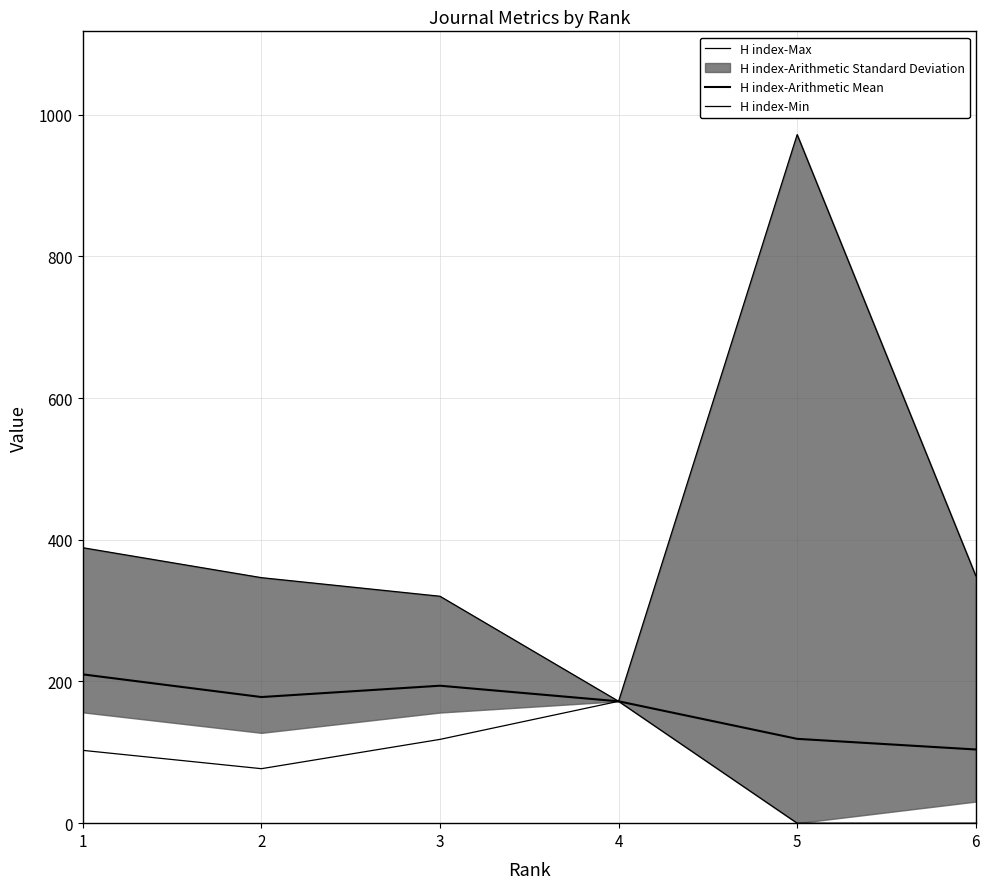

How many interior local peaks does the H index-Max series have?

1